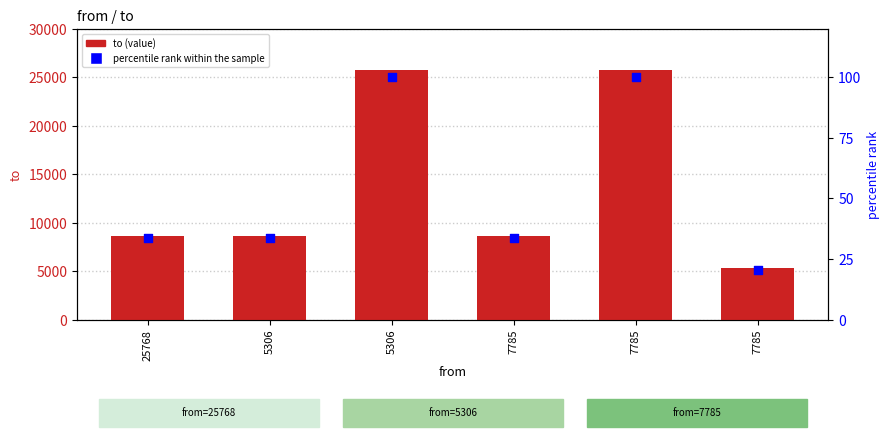

At which category is the sum across all series the highest?

5306